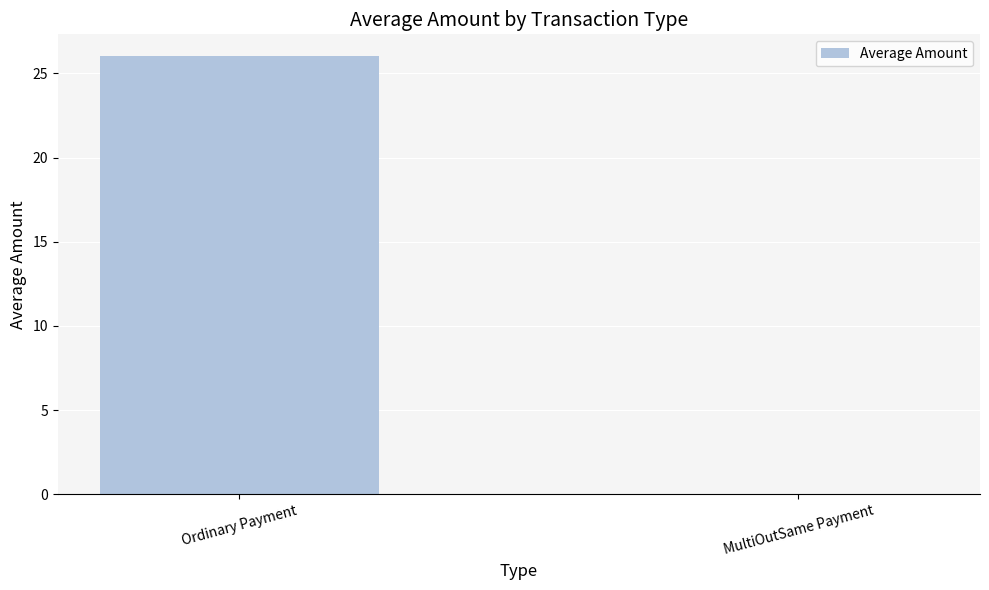

How many categories are shown in the chart?

2